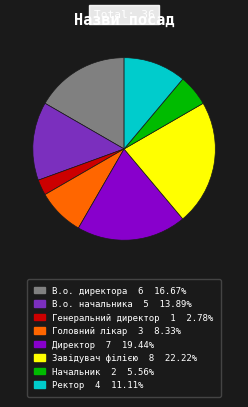

Combined, do Завідувач філією and Генеральний директор account for over 50%?

No